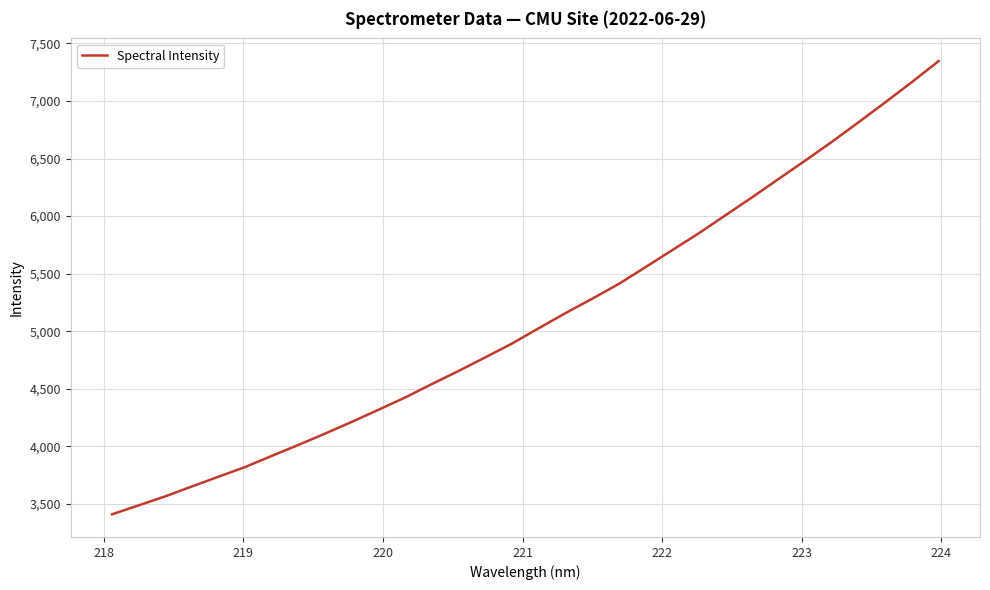

What is the maximum value shown in the chart?

7346.7